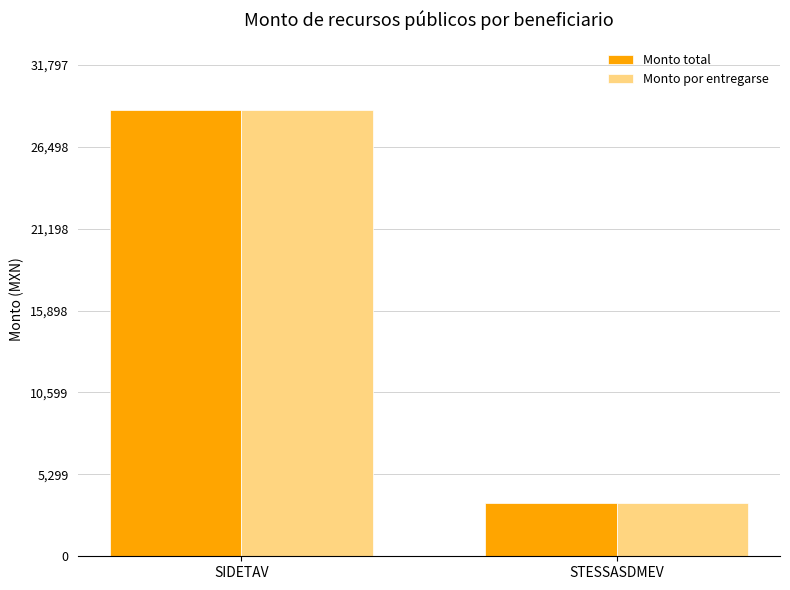

Reading right to left, transcribe all the data shown in this chart.

Monto total: STESSASDMEV=3436.2	SIDETAV=28907.3
Monto por entregarse: STESSASDMEV=3436.2	SIDETAV=28907.3